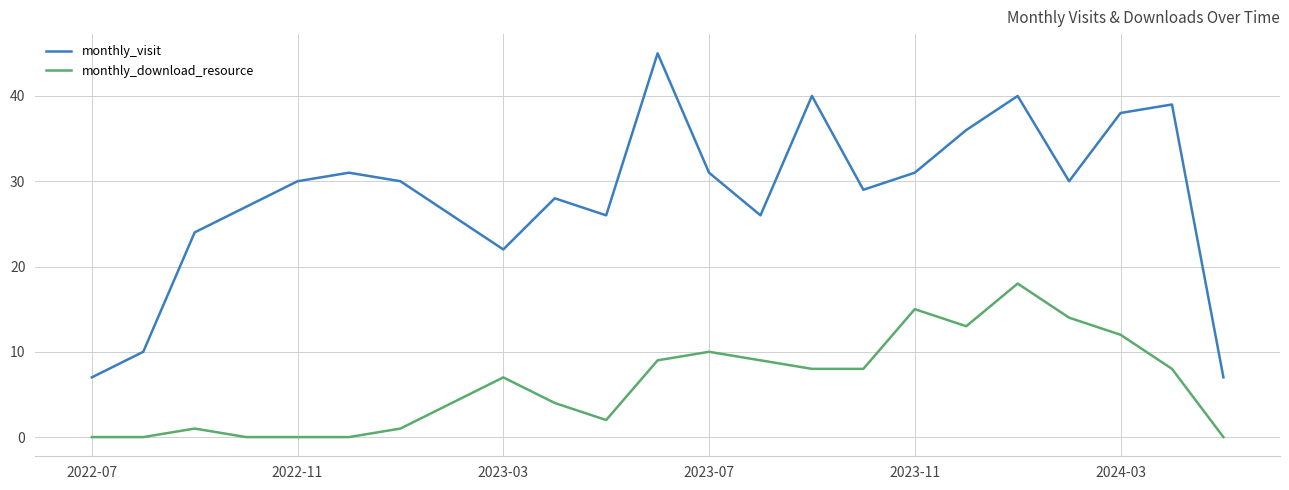

Which series has the widest spread of values?

monthly_visit